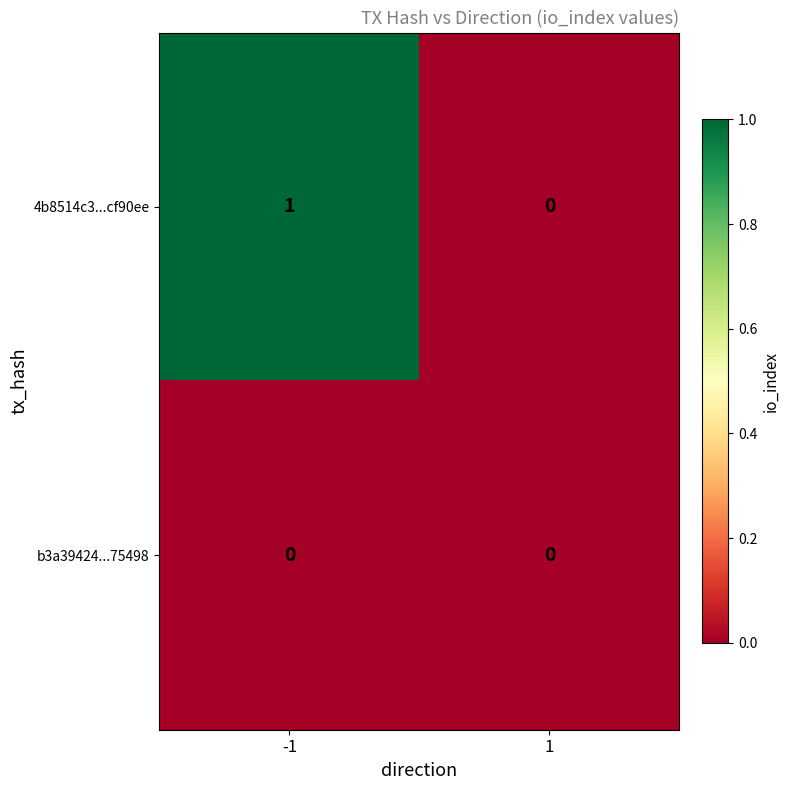

What is the difference between the highest and lowest values at -1?

1